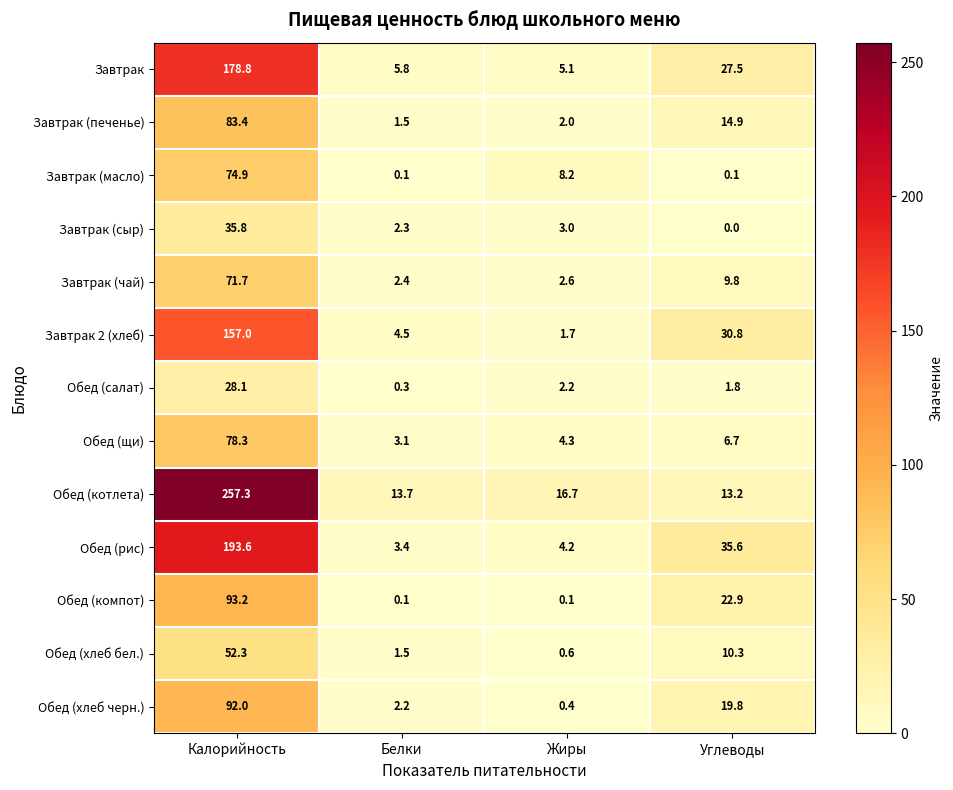

Which series has the widest spread of values?

Обед (котлета)